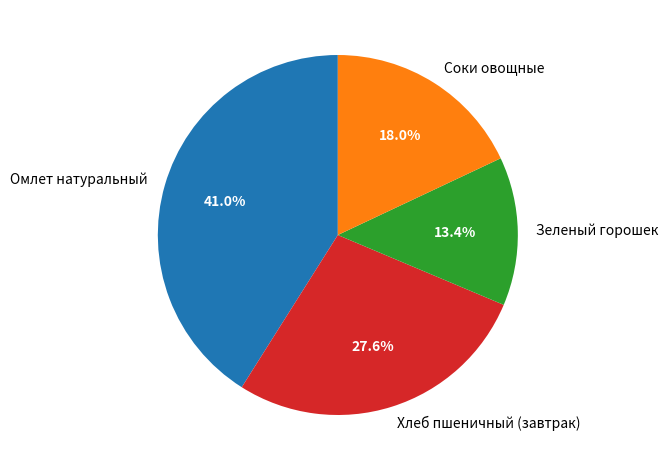

Approximately how many times larger is the value at Зеленый горошек compared to Соки овощные?

0.7